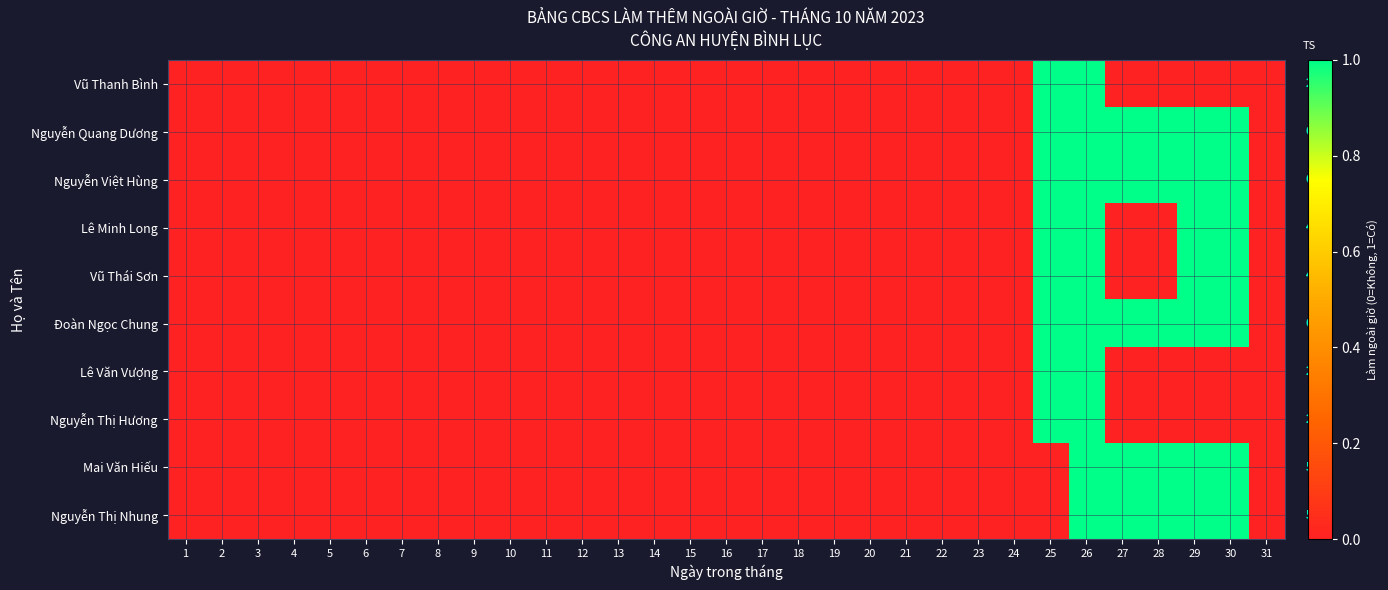

What is the sum of all Mai Văn Hiếu values?

5